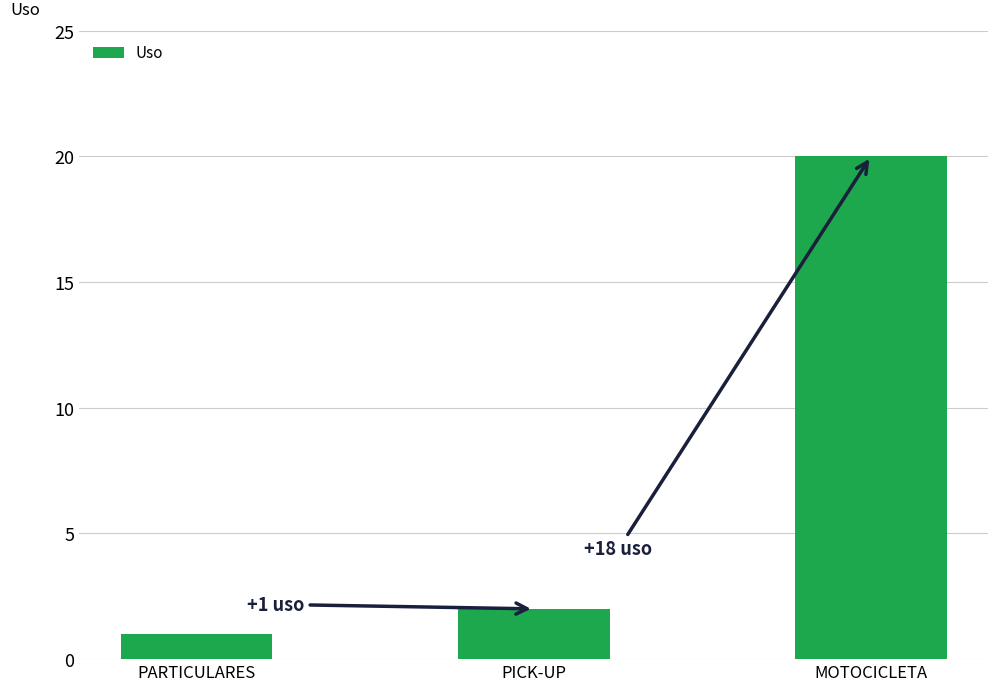

Between PARTICULARES and MOTOCICLETA, which is larger?

MOTOCICLETA